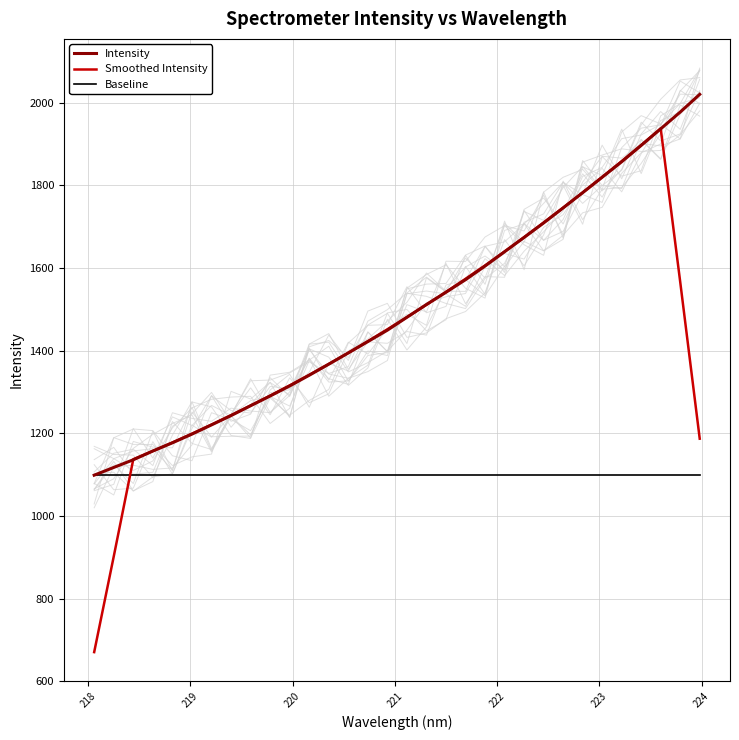

How many data points in Intensity are less than 1480?

16